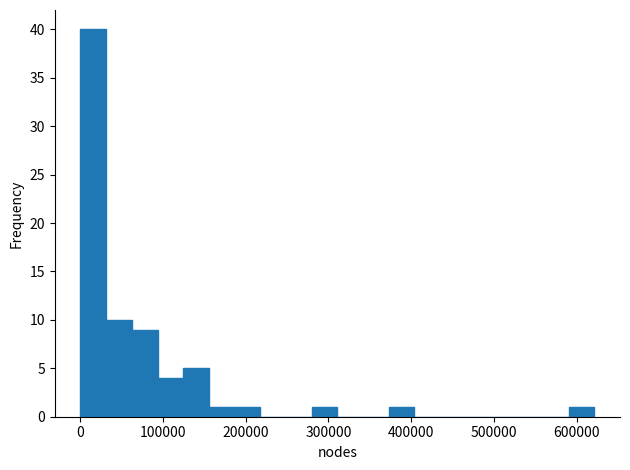

Around what value on the x-axis is the tallest bar? Give the approximate position of its centre, as read against the axis.

20000